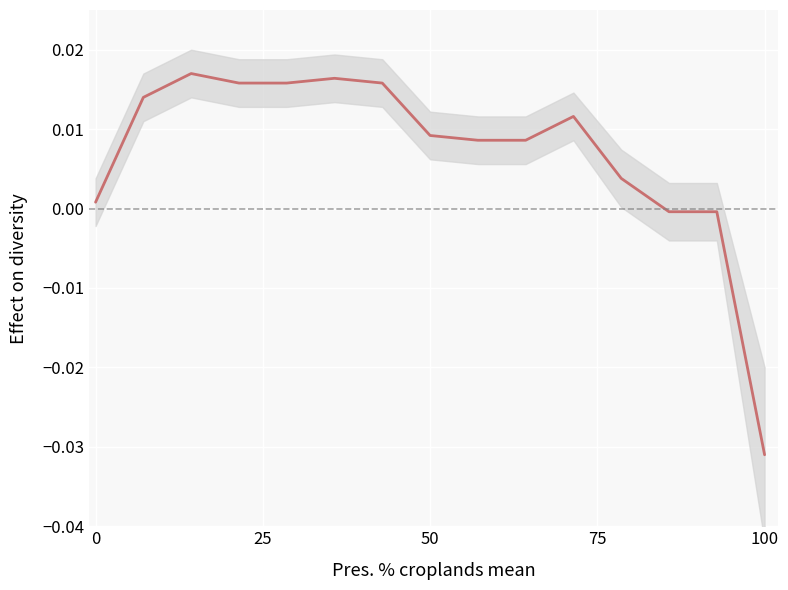

What is the sum of all values?

0.1